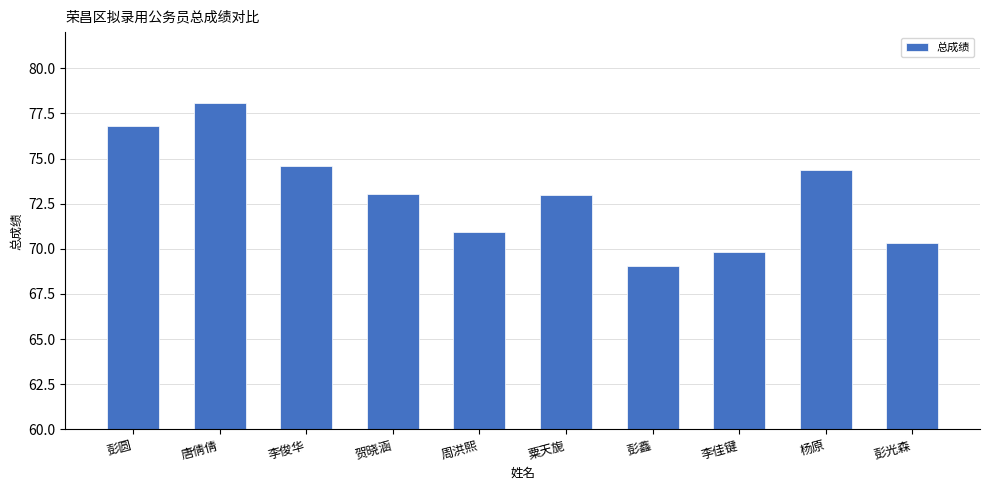

At which category does the chart reach its minimum across all series?

彭鑫